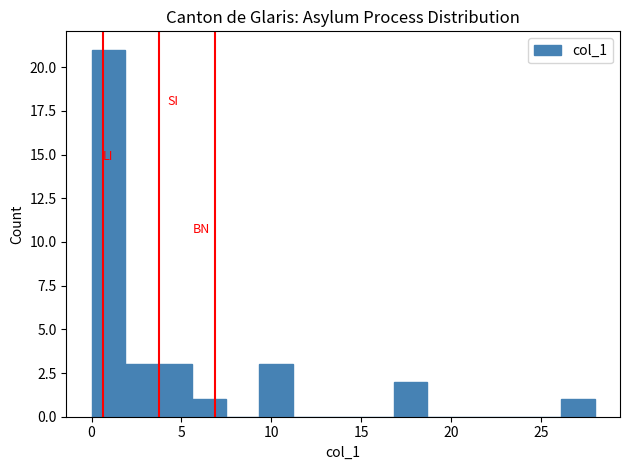

Around what value on the x-axis is the tallest bar? Give the approximate position of its centre, as read against the axis.

1.0